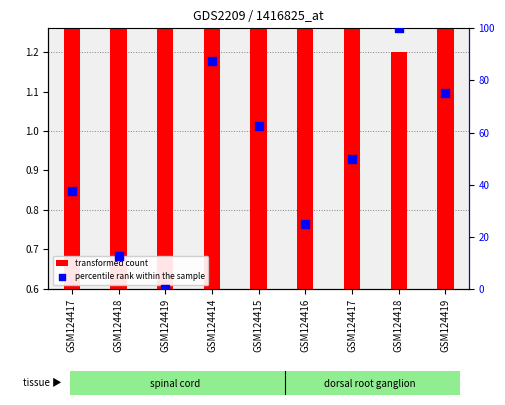

At how many categories does at least one series exceed 74?

3